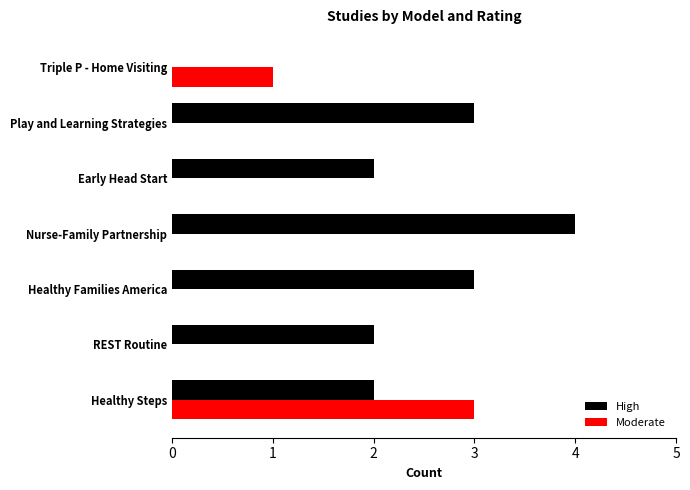

What is the total value across all series at Healthy Families America?

3